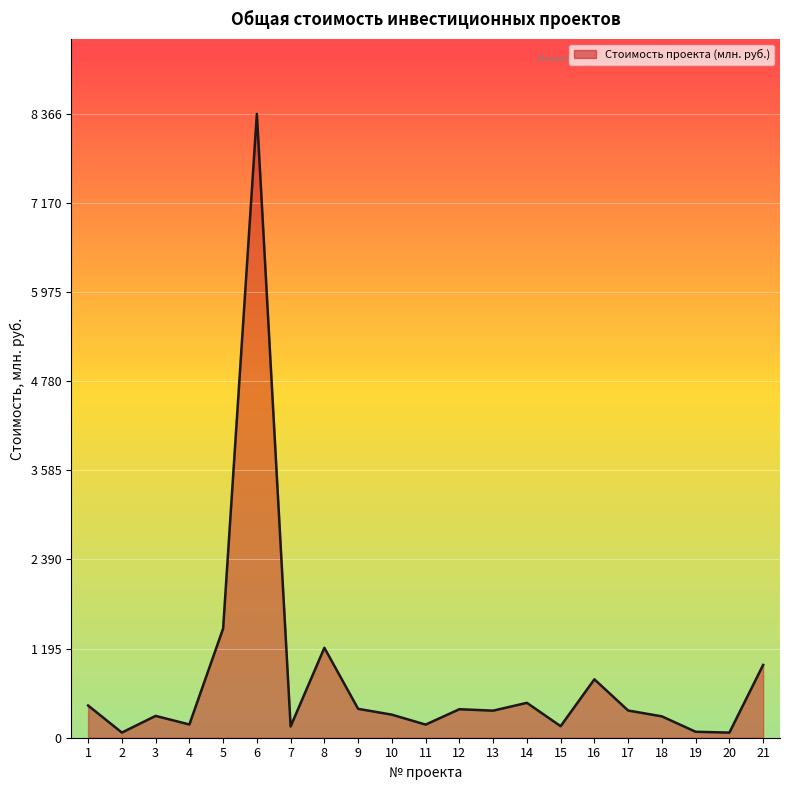

How many points are higher than both their immediate neighbors (excluding endpoints)?

6